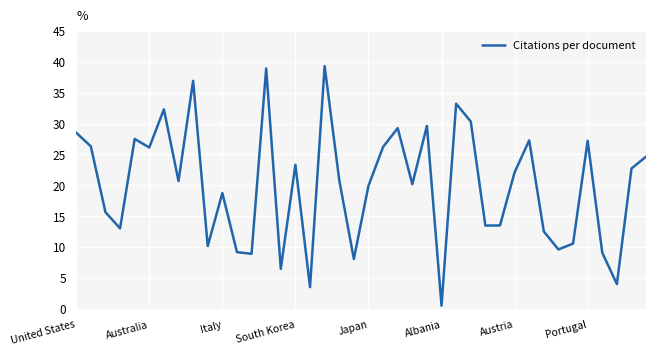

What is the maximum value shown in the chart?

39.3